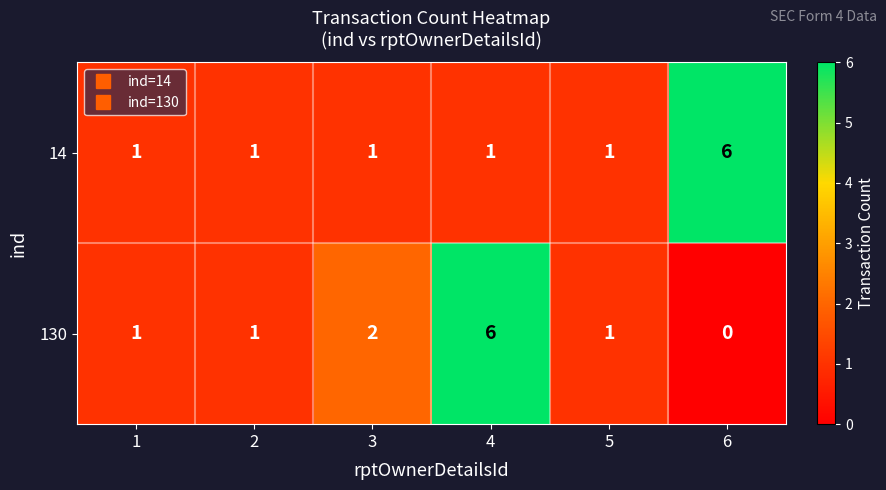

How many series are shown in this chart?

2